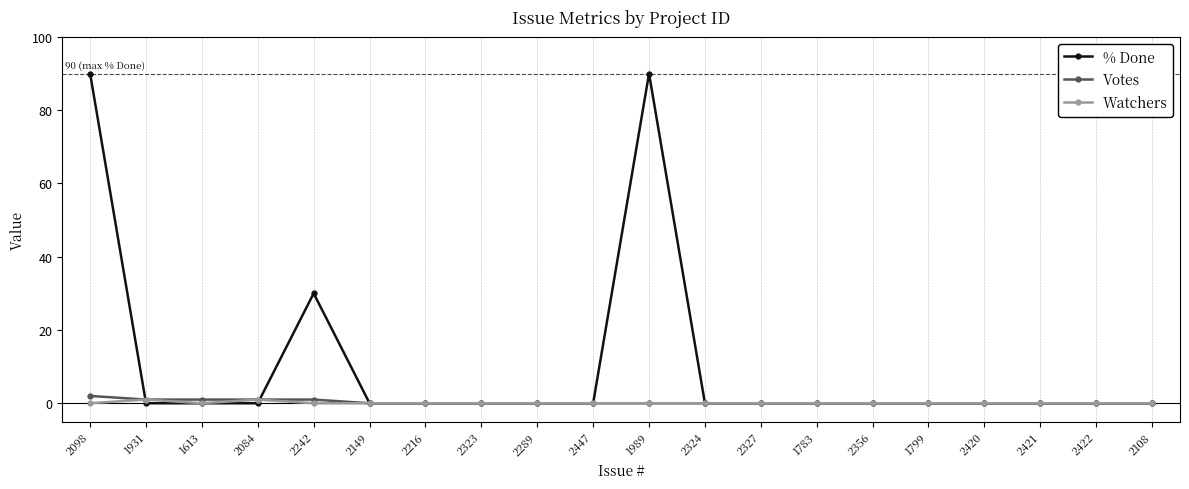

Is it true that % Done equals 0 at 2324?

True